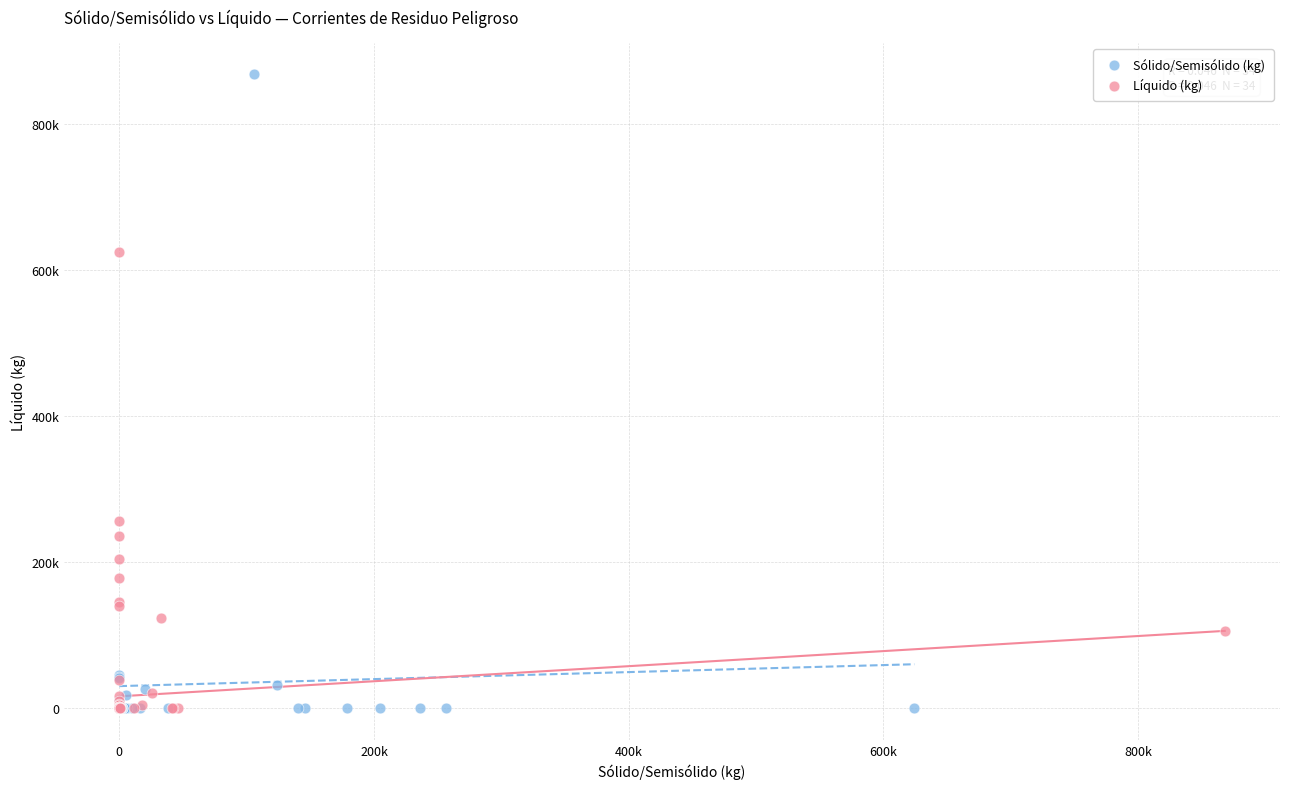

What are all the series names shown in the legend?

Sólido/Semisólido (kg), Líquido (kg)